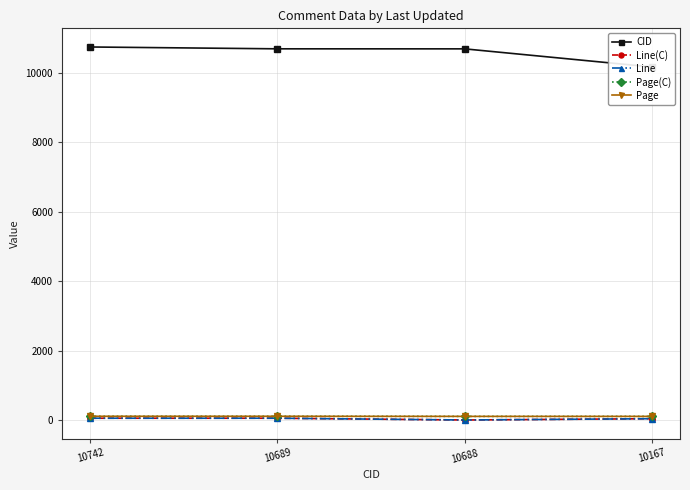

How many lines are shown in the chart?

5